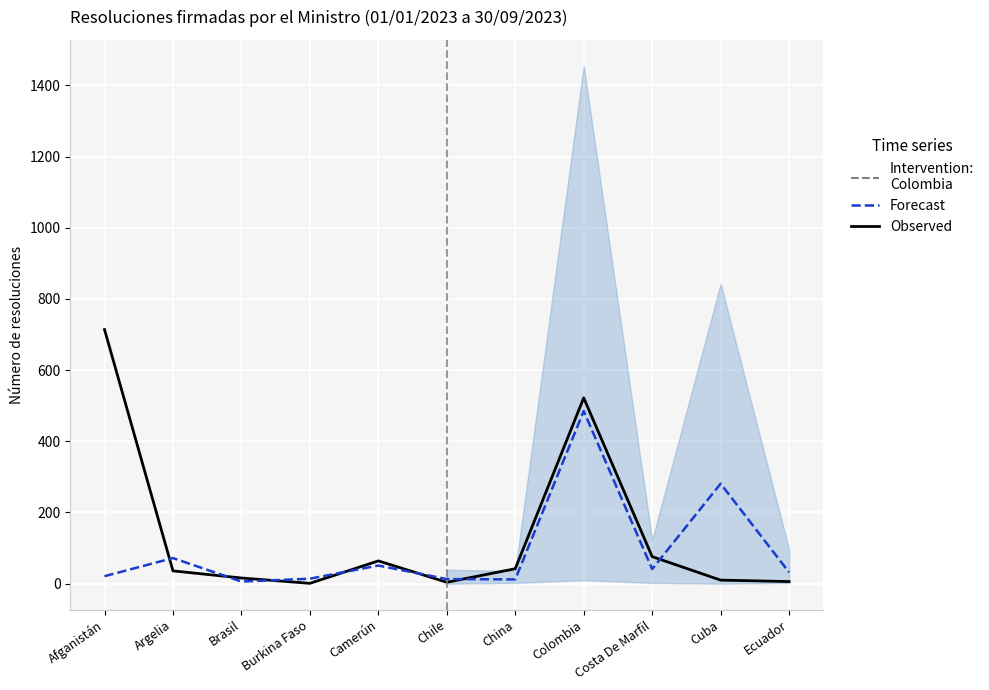

Which series has the largest range (max minus min)?

Observed